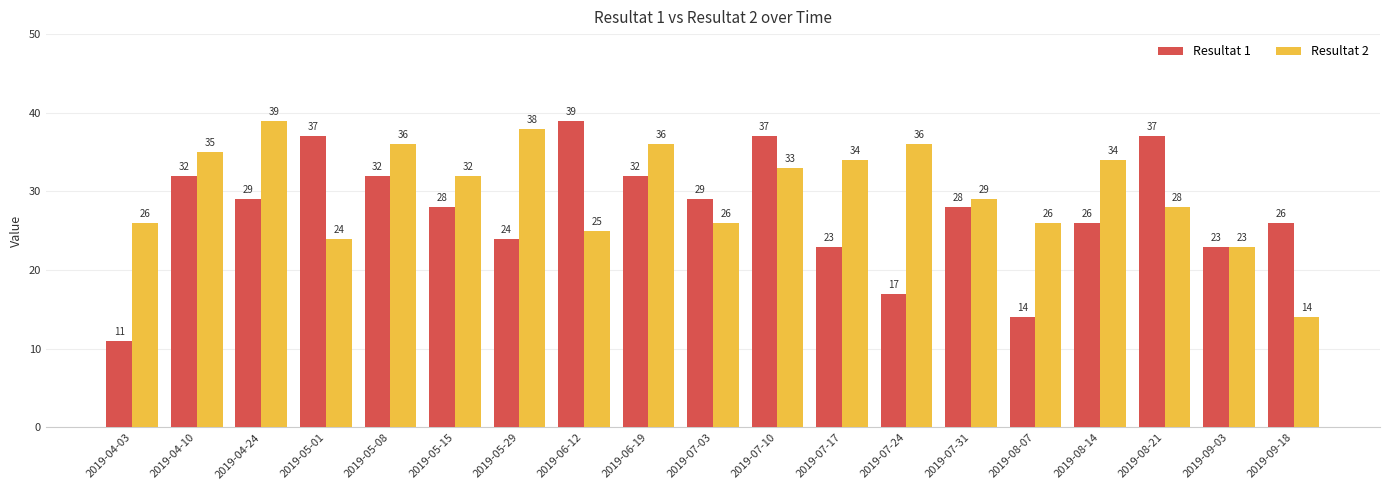

What is the total value across all series at 2019-04-10?

67